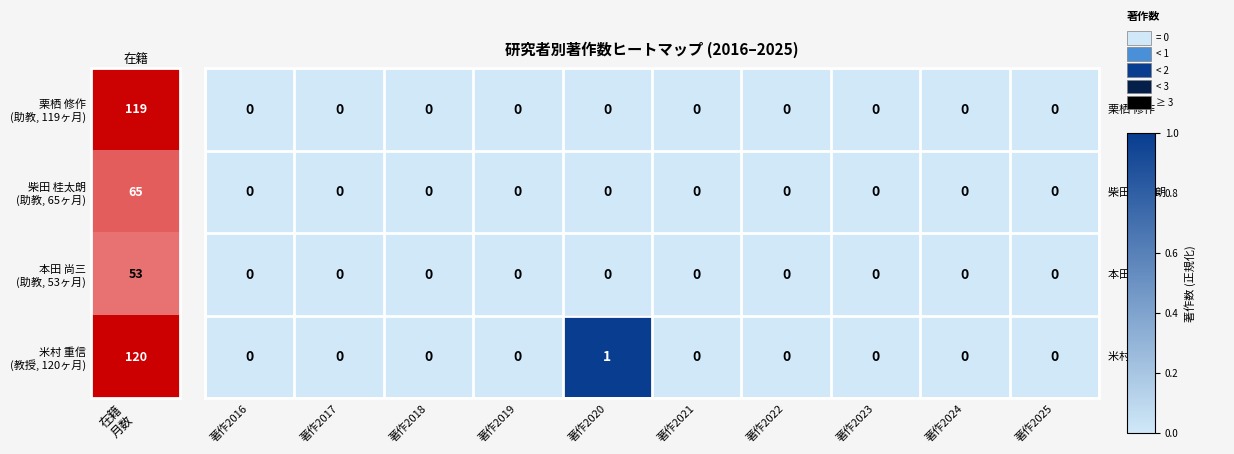

At which category is the sum across all series the highest?

著作2020